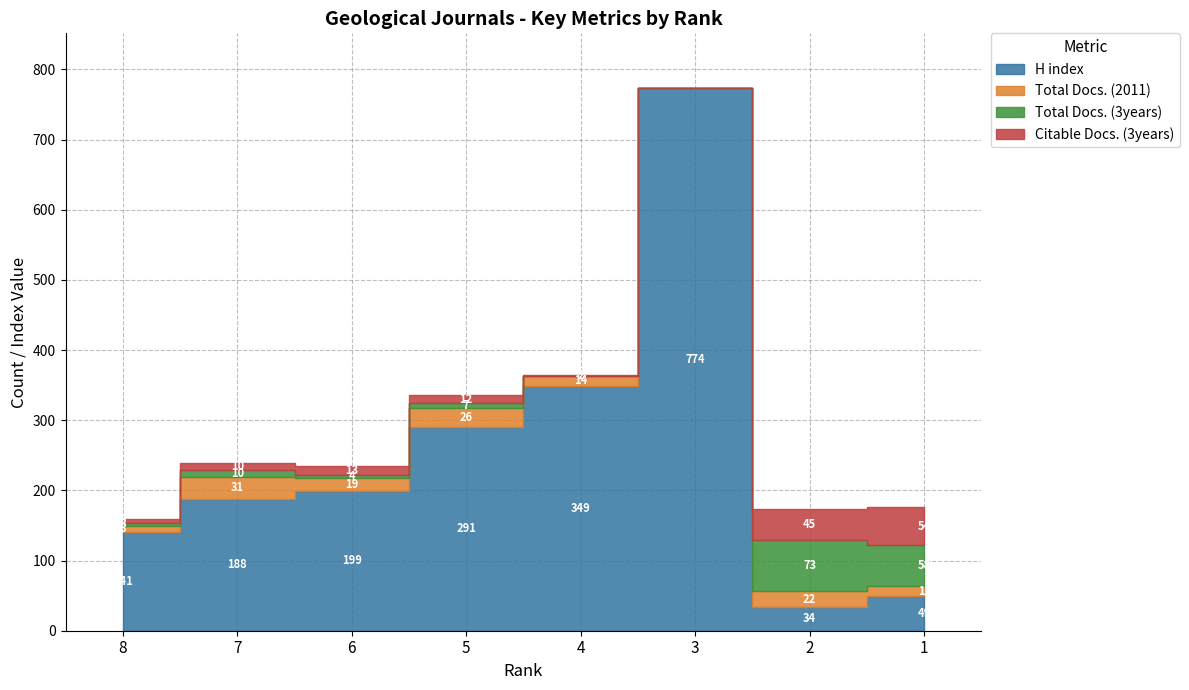

Does the chart have visible grid lines?

Yes